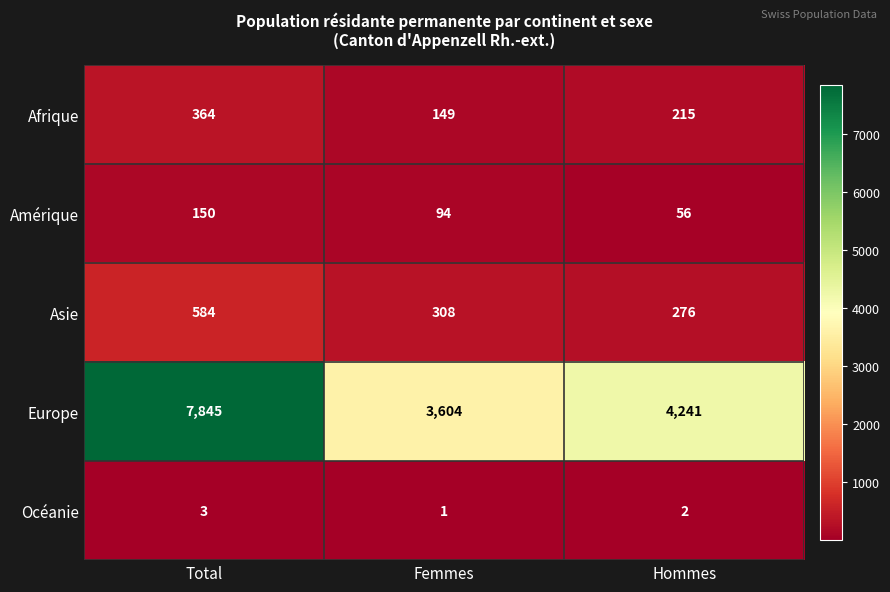

Reading left to right, extract all data points from this chart.

Afrique: Total=364	Femmes=149	Hommes=215
Amérique: Total=150	Femmes=94	Hommes=56
Asie: Total=584	Femmes=308	Hommes=276
Europe: Total=7845	Femmes=3604	Hommes=4241
Océanie: Total=3	Femmes=1	Hommes=2